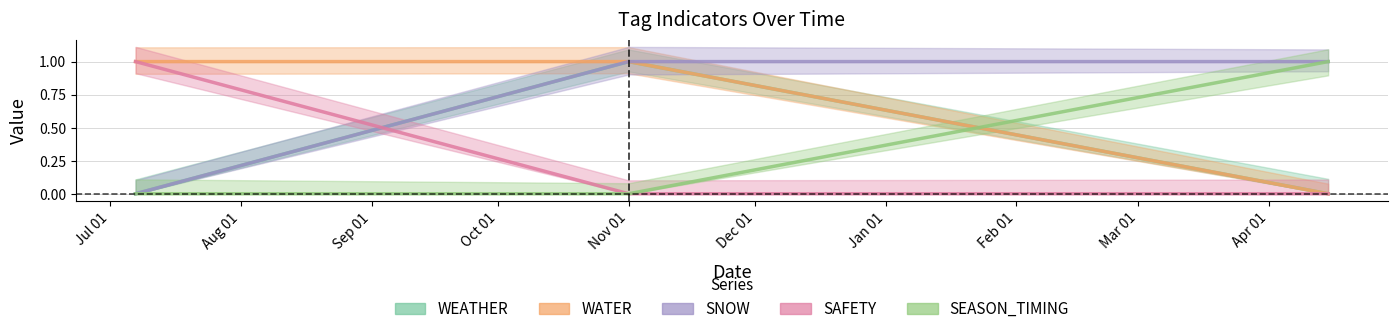

What is the total value across all series at Nov 01?

3